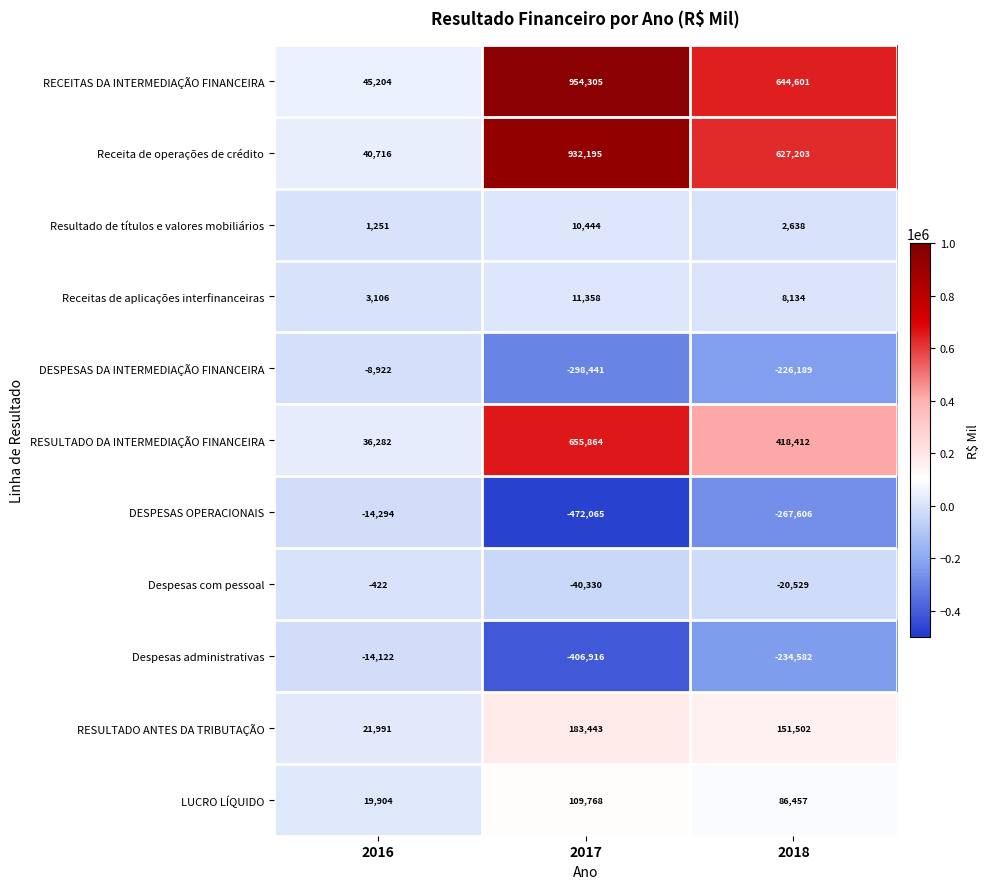

True or false: Despesas com pessoal has a value of -99 at 2016.

False